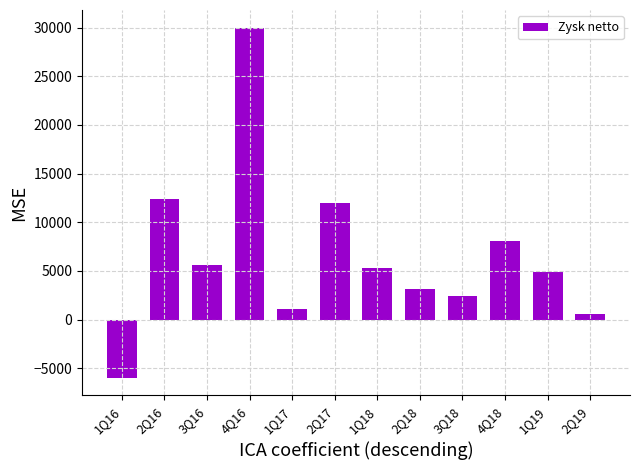

What is the smallest value displayed?

-5984